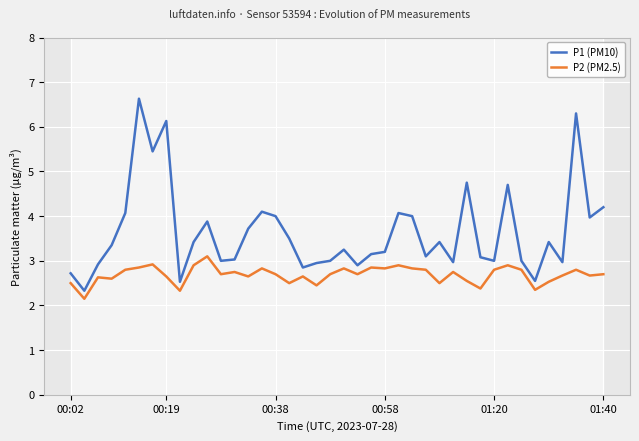

In P2 (PM2.5), how many points are lower than both neighbors (excluding endpoints)?

13